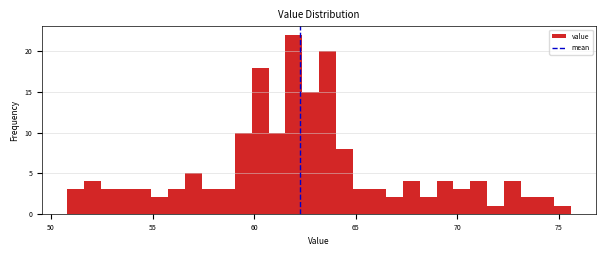

Read against the x-axis, roughly where is the centre of the tallest bar?

62.0